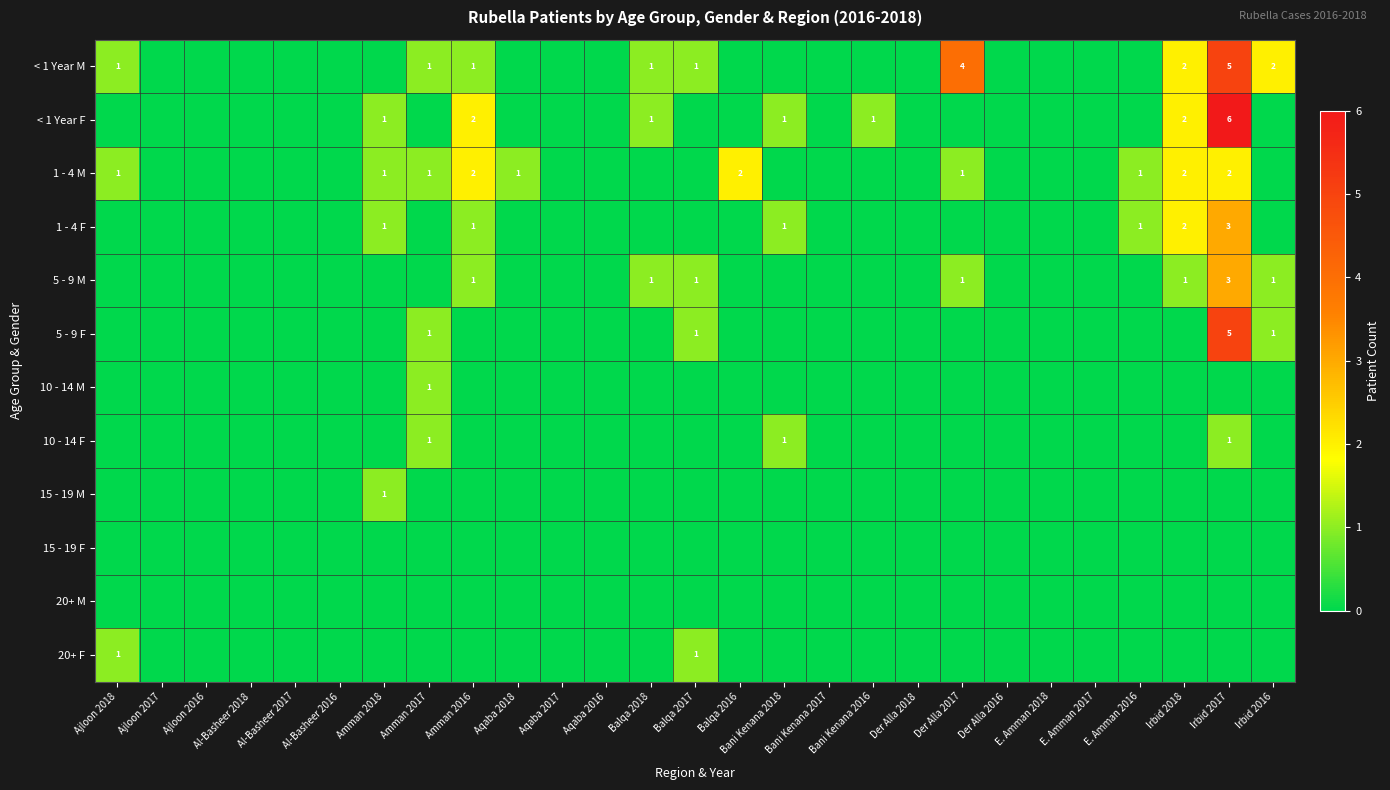

True or false: 1 - 4 M has a value of 1 at Irbid 2018.

False